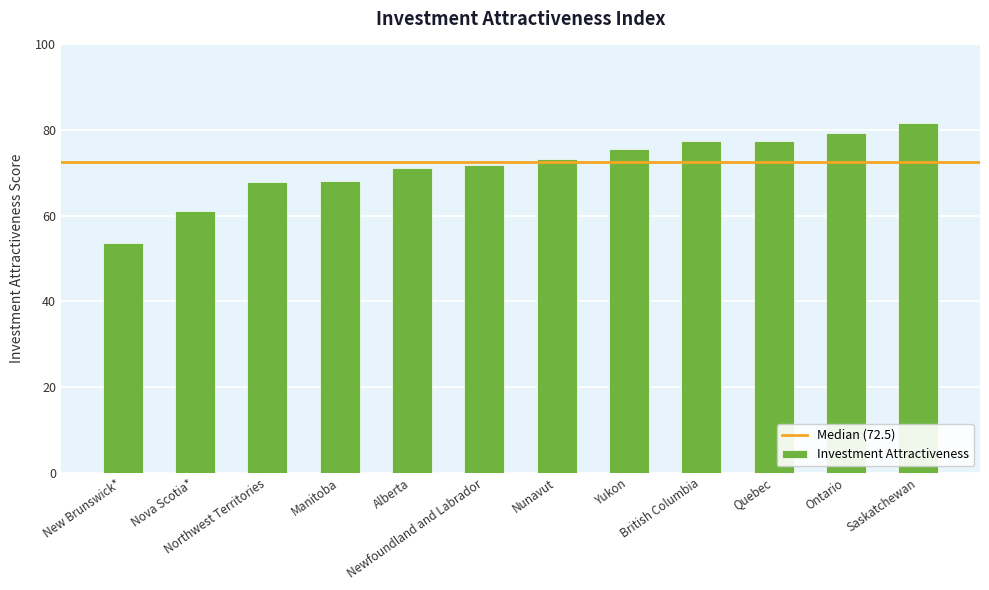

Which category has the highest value across all series?

Saskatchewan